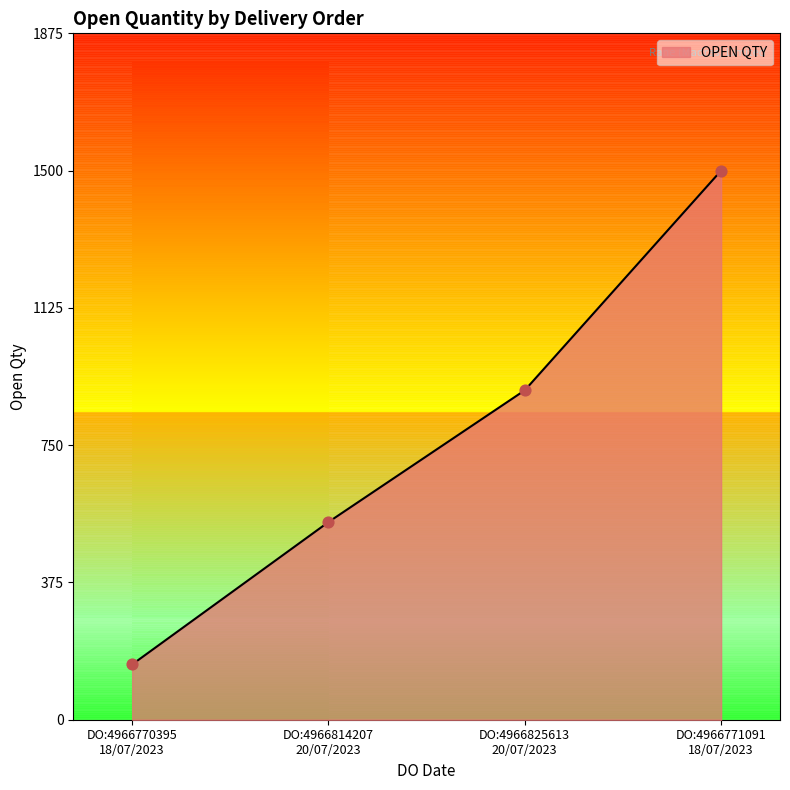

True or false: the data has more than 0 interior local peaks.

False